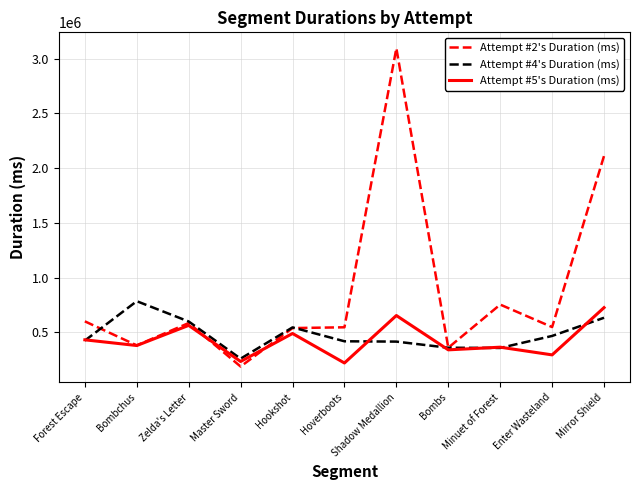

Between which two adjacent categories do Attempt #4's Duration (ms) and Attempt #2's Duration (ms) first intersect?

Forest Escape and Bombchus